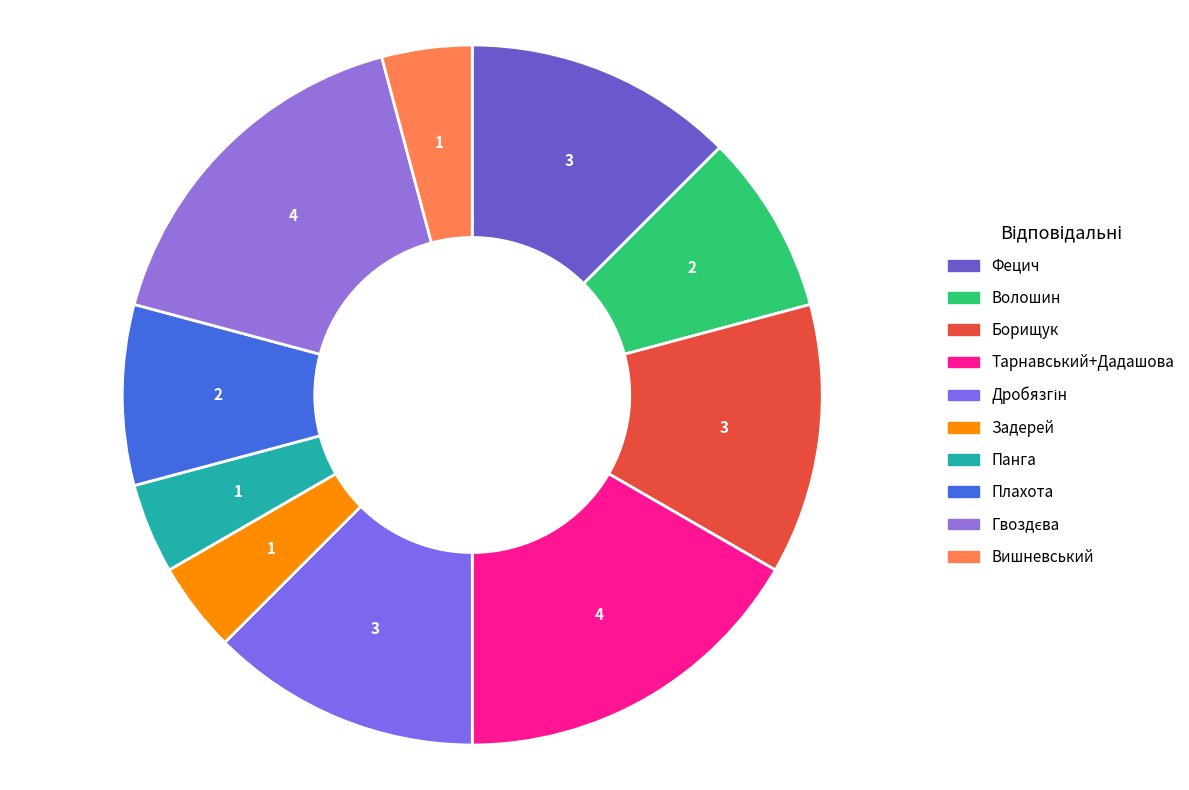

The Задерей slice represents 4% of the pie. True or false?

True